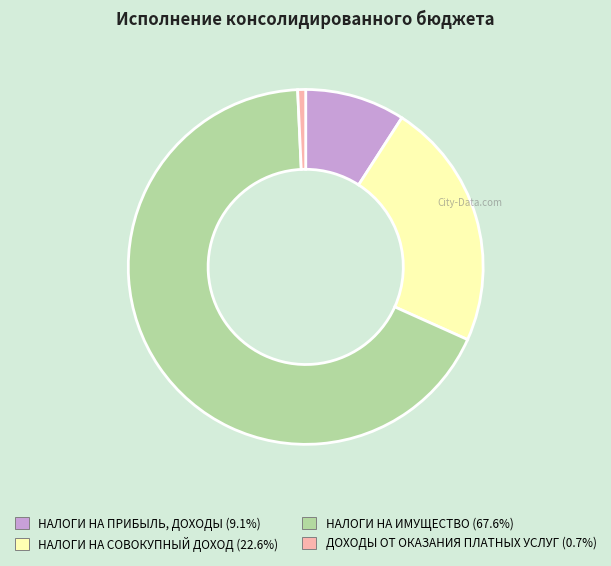

Is the sum of ДОХОДЫ ОТ ОКАЗАНИЯ ПЛАТНЫХ УСЛУГ (0.7%) and НАЛОГИ НА ПРИБЫЛЬ, ДОХОДЫ (9.1%) greater than half?

No